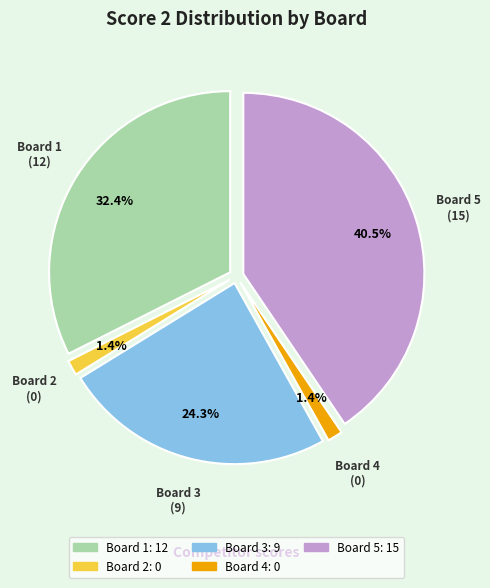

True or false: Board 4 accounts for 1% of the total.

False